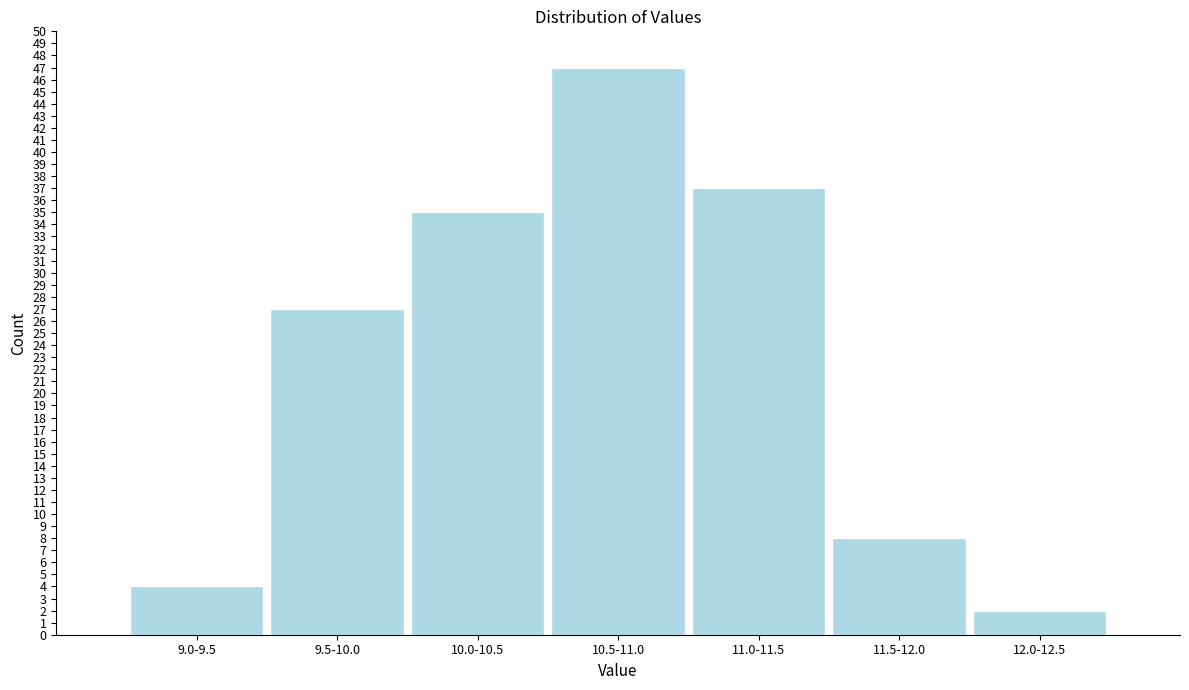

Reading right to left, extract all data points from this chart.

2	8	37	47	35	27	4